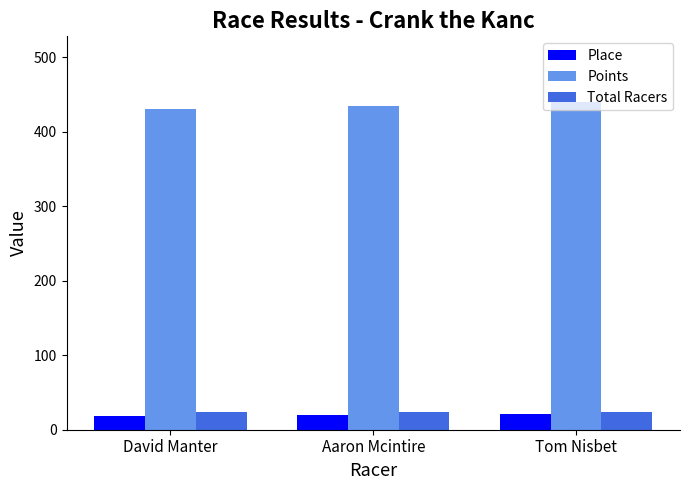

Are the bars horizontal?

No